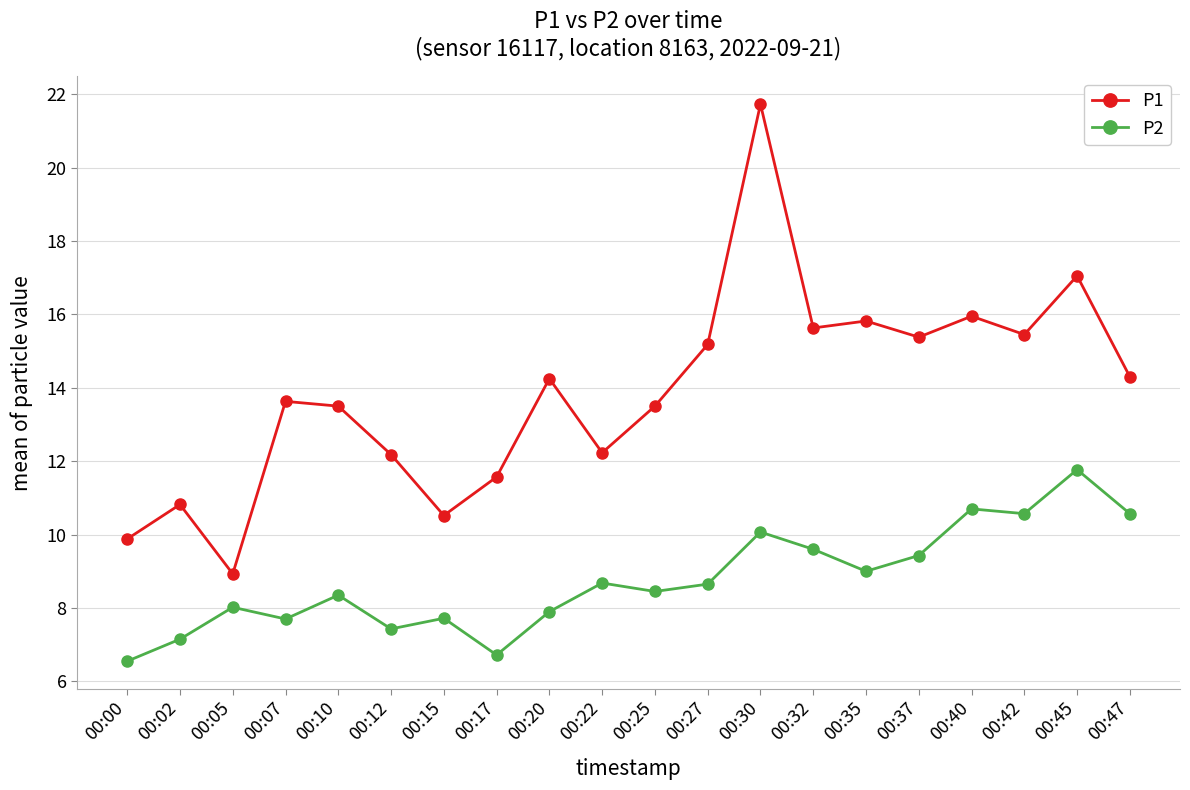

What is the lowest value of the P1 series?

8.9